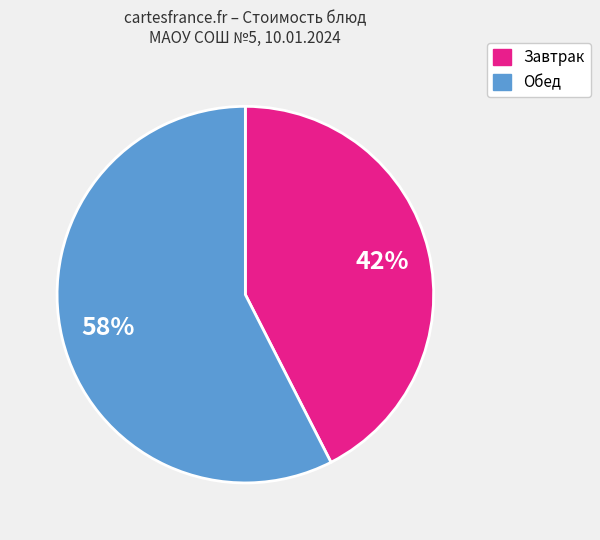

What is the ratio of the value at Обед to the value at Завтрак?

1.4